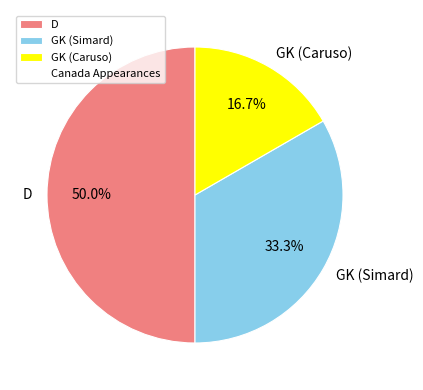

Count the number of slices in the pie.

3